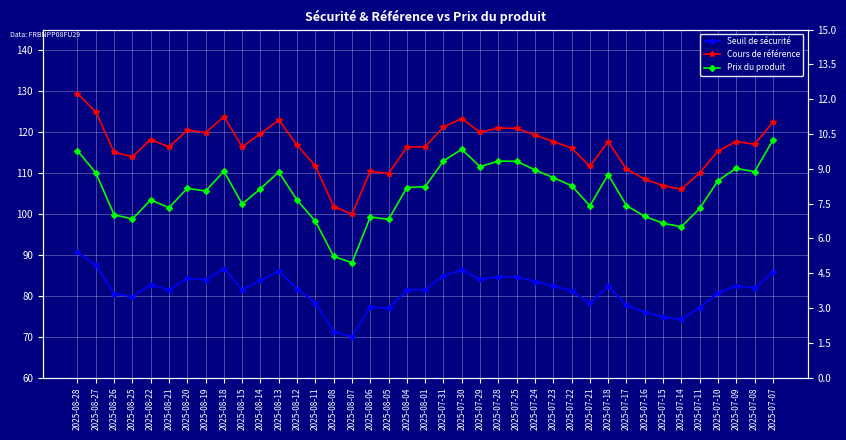

Reading left to right, what are all the values shown in this chart?

Seuil de sécurité: 2025-08-28=90.5	2025-08-27=87.4	2025-08-26=80.5	2025-08-25=79.8	2025-08-22=82.7	2025-08-21=81.4	2025-08-20=84.3	2025-08-19=83.9	2025-08-18=86.6	2025-08-15=81.5	2025-08-14=83.7	2025-08-13=86.0	2025-08-12=81.7	2025-08-11=78.2	2025-08-08=71.2	2025-08-07=69.9	2025-08-06=77.3	2025-08-05=76.9	2025-08-04=81.4	2025-08-01=81.5	2025-07-31=84.8	2025-07-30=86.3	2025-07-29=84.0	2025-07-28=84.7	2025-07-25=84.6	2025-07-24=83.5	2025-07-23=82.4	2025-07-22=81.2	2025-07-21=78.1	2025-07-18=82.3	2025-07-17=77.6	2025-07-16=76.0	2025-07-15=74.8	2025-07-14=74.2	2025-07-11=77.0	2025-07-10=80.8	2025-07-09=82.4	2025-07-08=81.9	2025-07-07=85.7
Cours de référence: 2025-08-28=129.3	2025-08-27=124.9	2025-08-26=115.0	2025-08-25=113.9	2025-08-22=118.2	2025-08-21=116.3	2025-08-20=120.4	2025-08-19=119.8	2025-08-18=123.7	2025-08-15=116.4	2025-08-14=119.6	2025-08-13=122.9	2025-08-12=116.8	2025-08-11=111.7	2025-08-08=101.8	2025-08-07=99.9	2025-08-06=110.4	2025-08-05=109.8	2025-08-04=116.3	2025-08-01=116.4	2025-07-31=121.2	2025-07-30=123.3	2025-07-29=119.9	2025-07-28=121.0	2025-07-25=120.9	2025-07-24=119.2	2025-07-23=117.7	2025-07-22=116.0	2025-07-21=111.6	2025-07-18=117.6	2025-07-17=110.9	2025-07-16=108.5	2025-07-15=106.9	2025-07-14=106.0	2025-07-11=110.0	2025-07-10=115.4	2025-07-09=117.7	2025-07-08=117.0	2025-07-07=122.4
Prix du produit: 2025-08-28=9.8	2025-08-27=8.8	2025-08-26=7.0	2025-08-25=6.8	2025-08-22=7.7	2025-08-21=7.3	2025-08-20=8.2	2025-08-19=8.0	2025-08-18=8.9	2025-08-15=7.5	2025-08-14=8.1	2025-08-13=8.9	2025-08-12=7.7	2025-08-11=6.7	2025-08-08=5.2	2025-08-07=5.0	2025-08-06=6.9	2025-08-05=6.8	2025-08-04=8.2	2025-08-01=8.2	2025-07-31=9.3	2025-07-30=9.8	2025-07-29=9.1	2025-07-28=9.3	2025-07-25=9.3	2025-07-24=8.9	2025-07-23=8.6	2025-07-22=8.3	2025-07-21=7.4	2025-07-18=8.8	2025-07-17=7.4	2025-07-16=7.0	2025-07-15=6.7	2025-07-14=6.5	2025-07-11=7.3	2025-07-10=8.5	2025-07-09=9.0	2025-07-08=8.9	2025-07-07=10.2